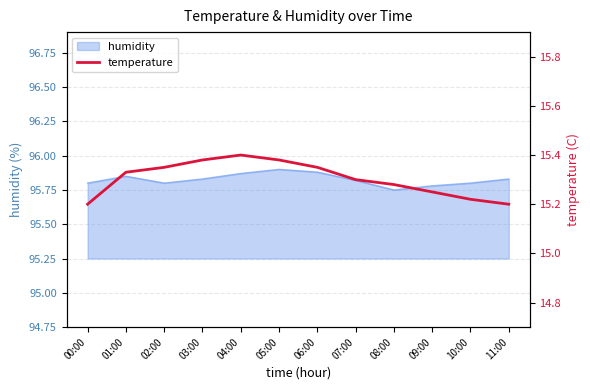

True or false: the data has more than 0 interior local peaks.

True